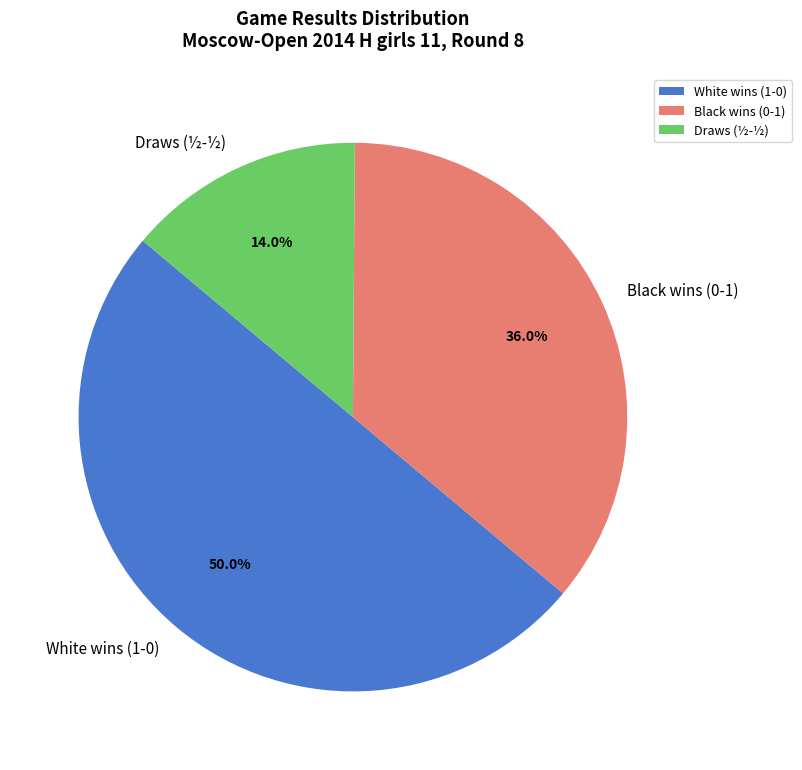

Which has a higher value, Black wins (0-1) or White wins (1-0)?

White wins (1-0)